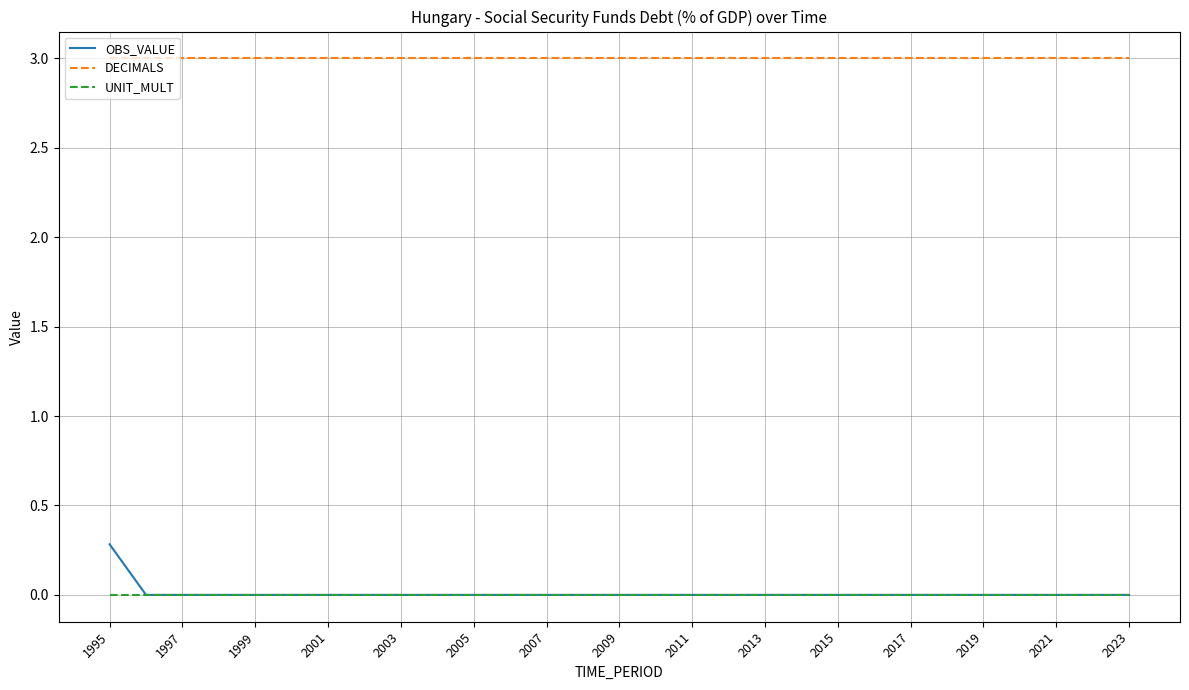

List the series in order of their peak value, lowest first.

UNIT_MULT, OBS_VALUE, DECIMALS